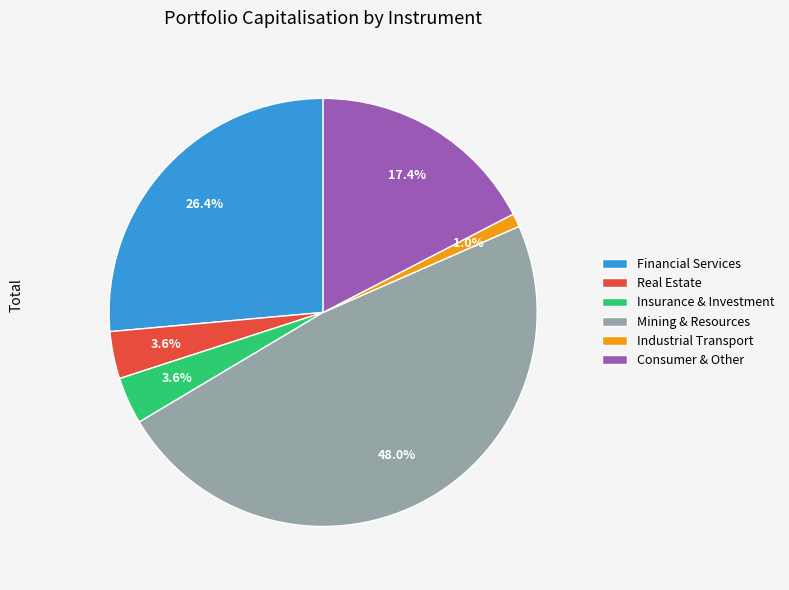

Is there a majority slice in this chart?

No